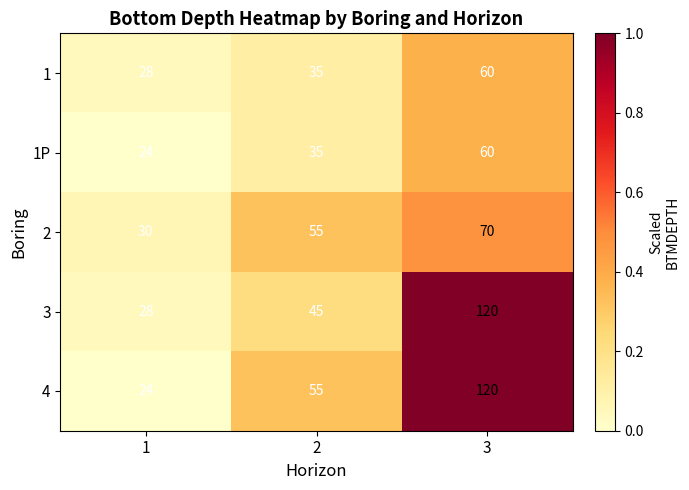

Which category has the highest value in the 4 series?

3